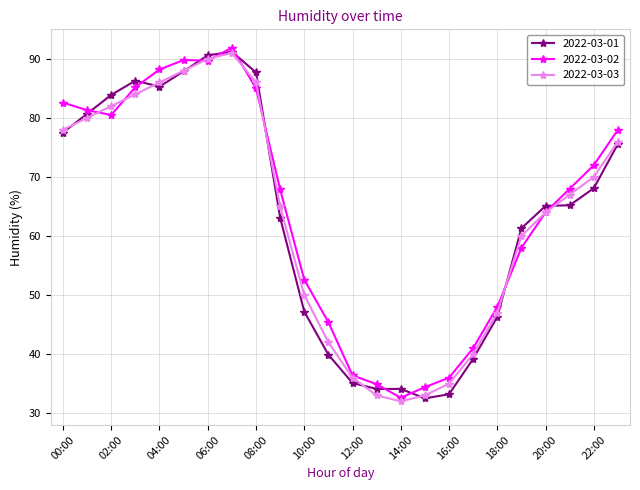

What is the maximum value shown in the chart?

91.9